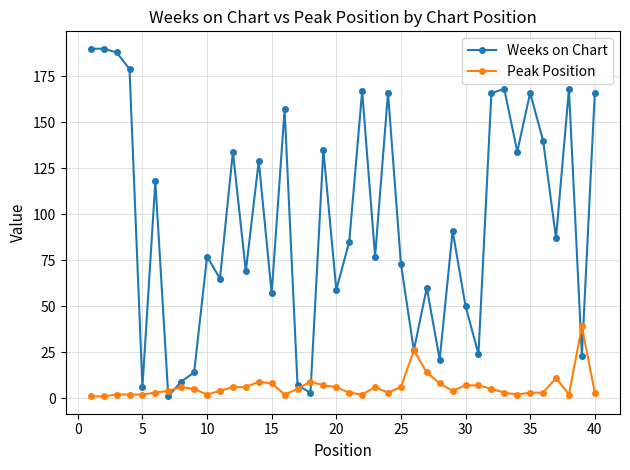

Which series has the widest spread of values?

Weeks on Chart